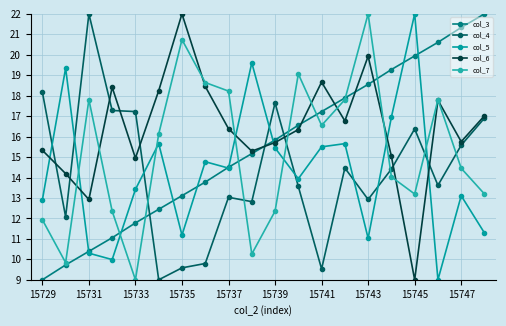

Is this an area chart (filled region under the line)?

No